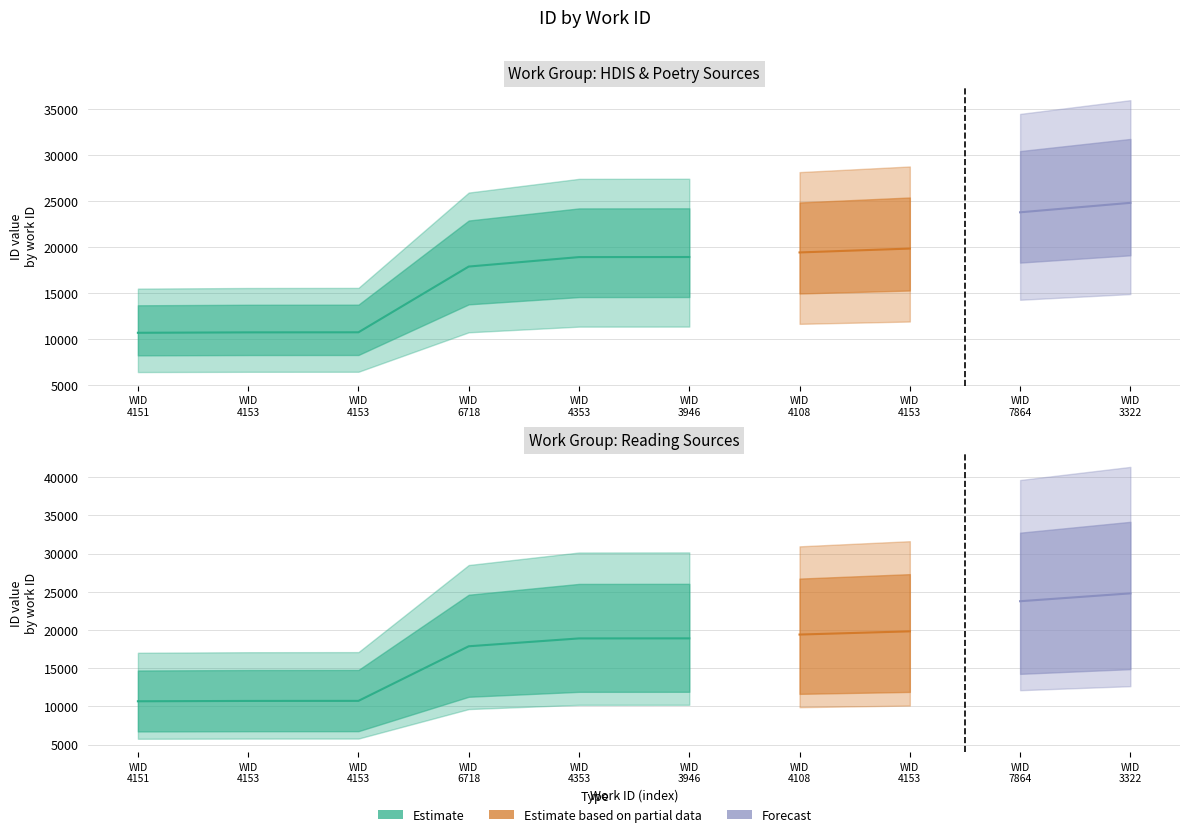

What is the change in value from 4153 to 4353?

+8185